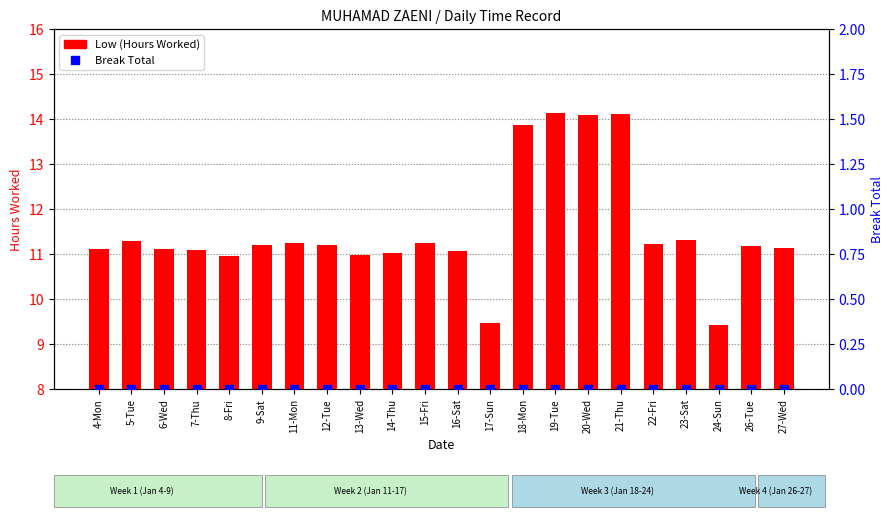

What position from the left is 19-Tue?

15